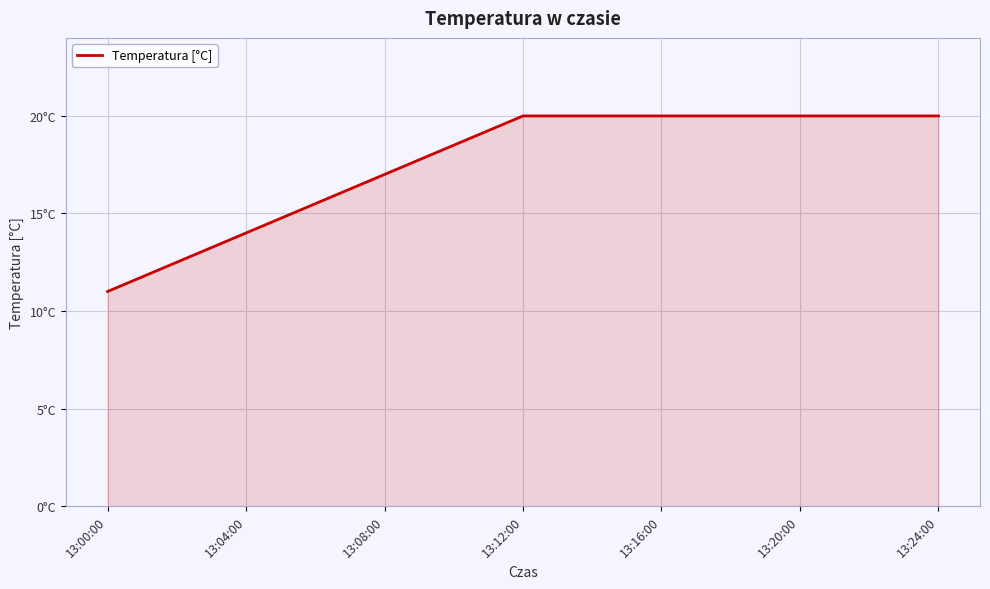

What is the smallest value displayed?

11